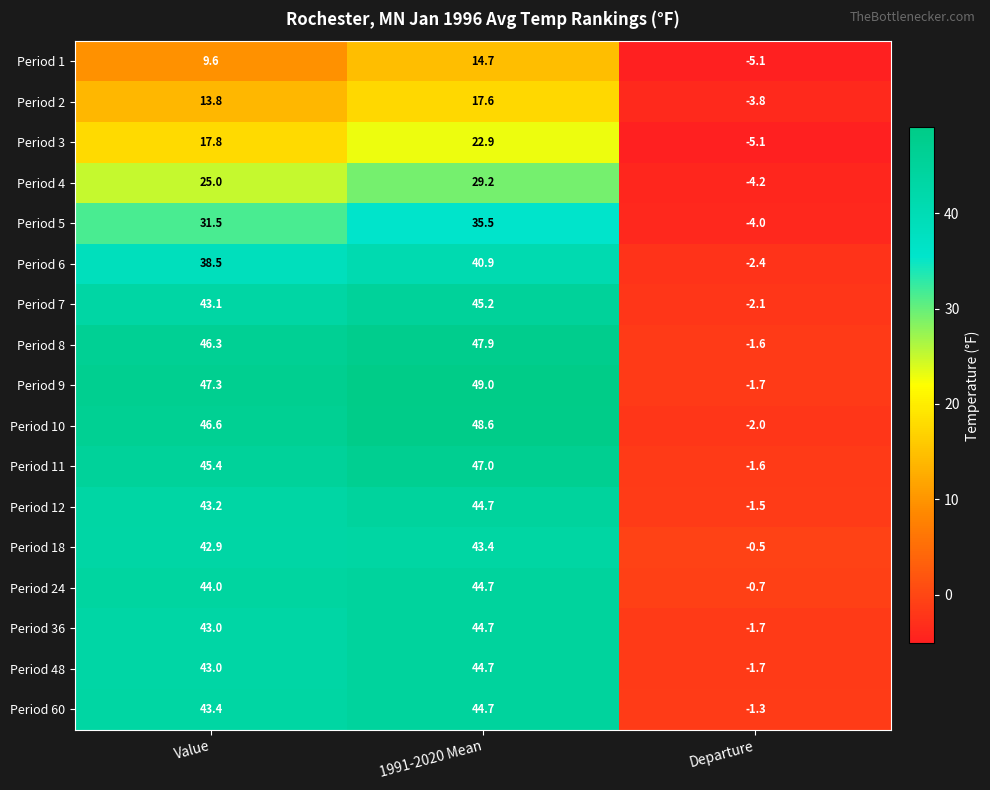

True or false: Period 36 has a value of 28.6 at Value.

False